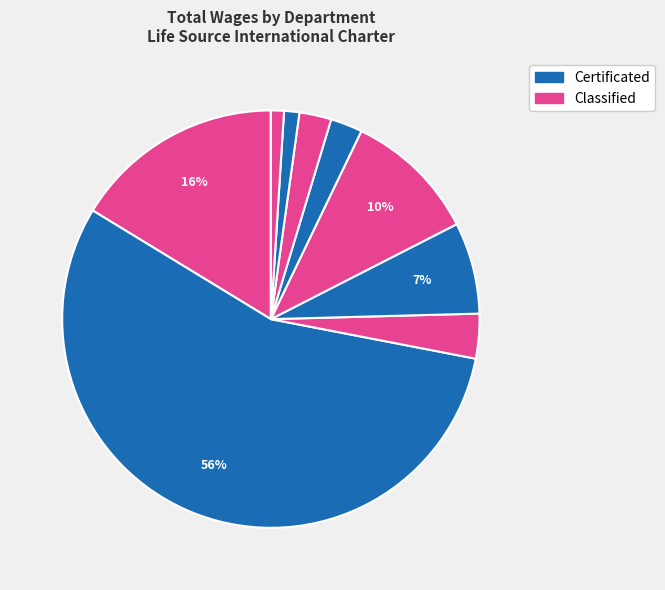

How many slices are in this pie chart?

9